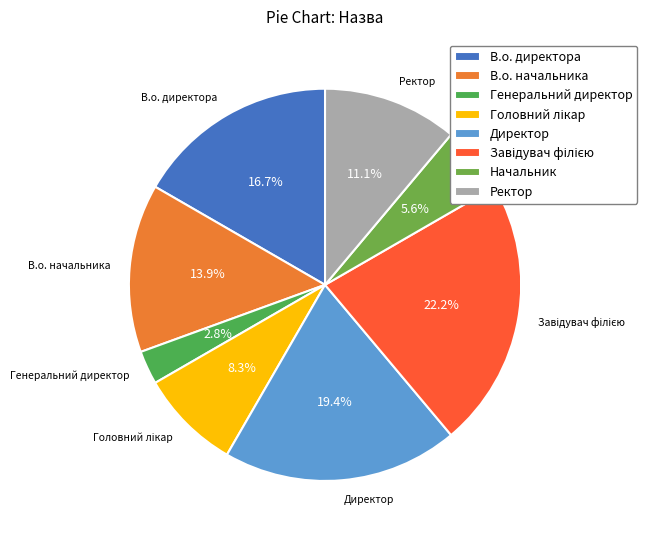

Between Начальник and В.о. начальника, which is larger?

В.о. начальника